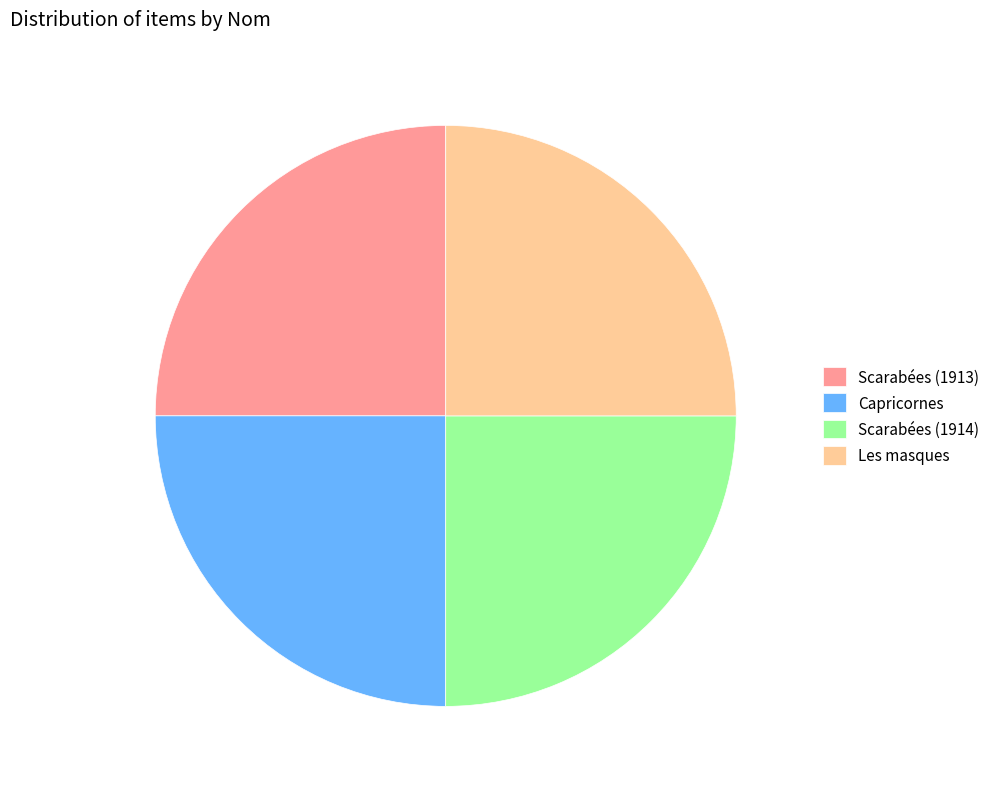

Is there a majority slice in this chart?

No